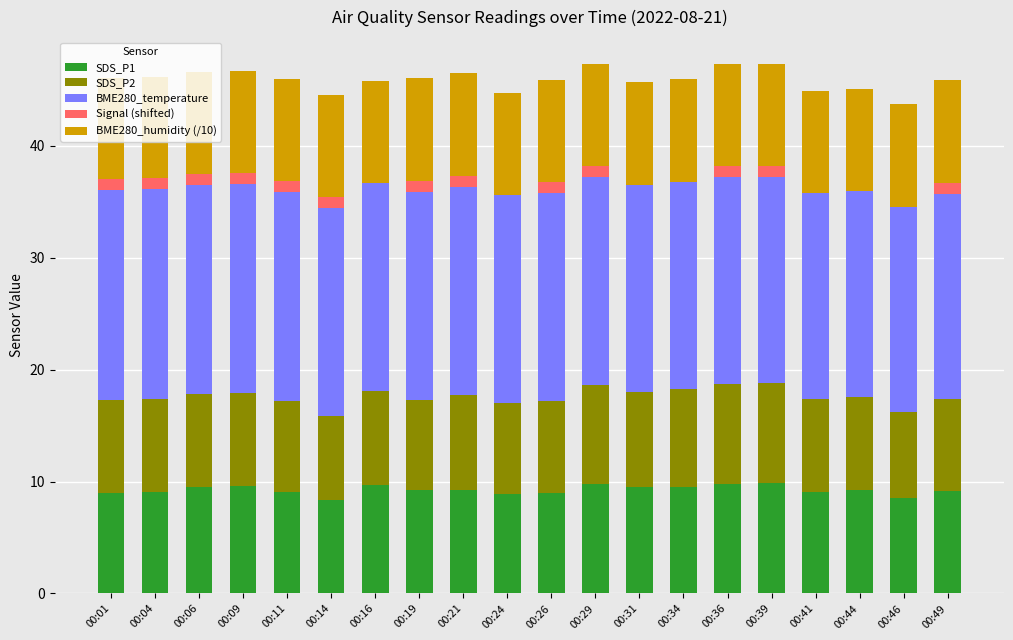

What is the highest value of the SDS_P1 series?

9.9